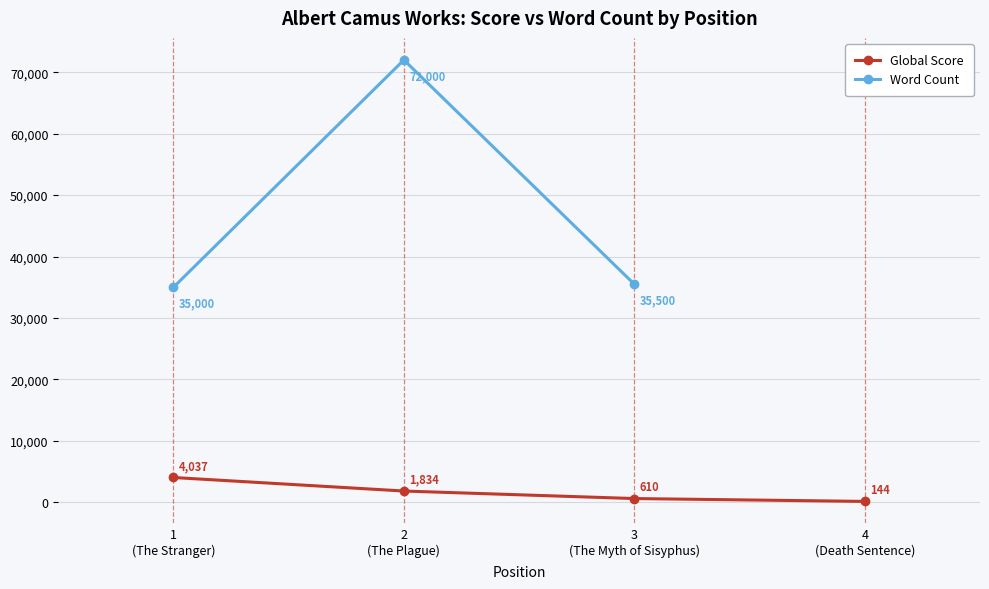

What position from the left is 1
(The Stranger)?

1